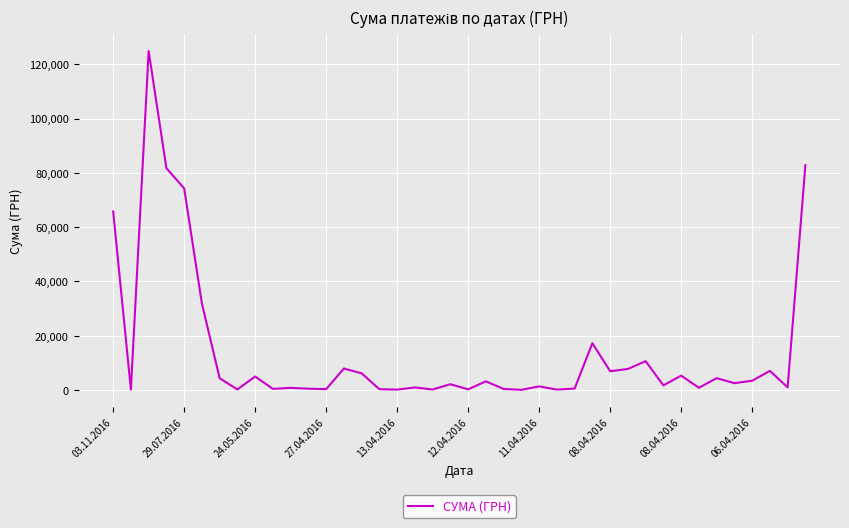

What is the greatest value displayed?

124904.8